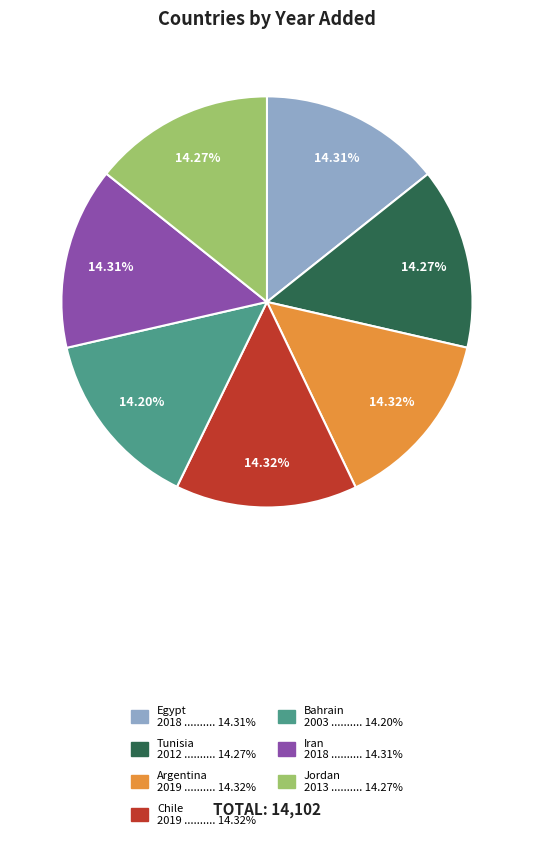

How many slices are in this pie chart?

7